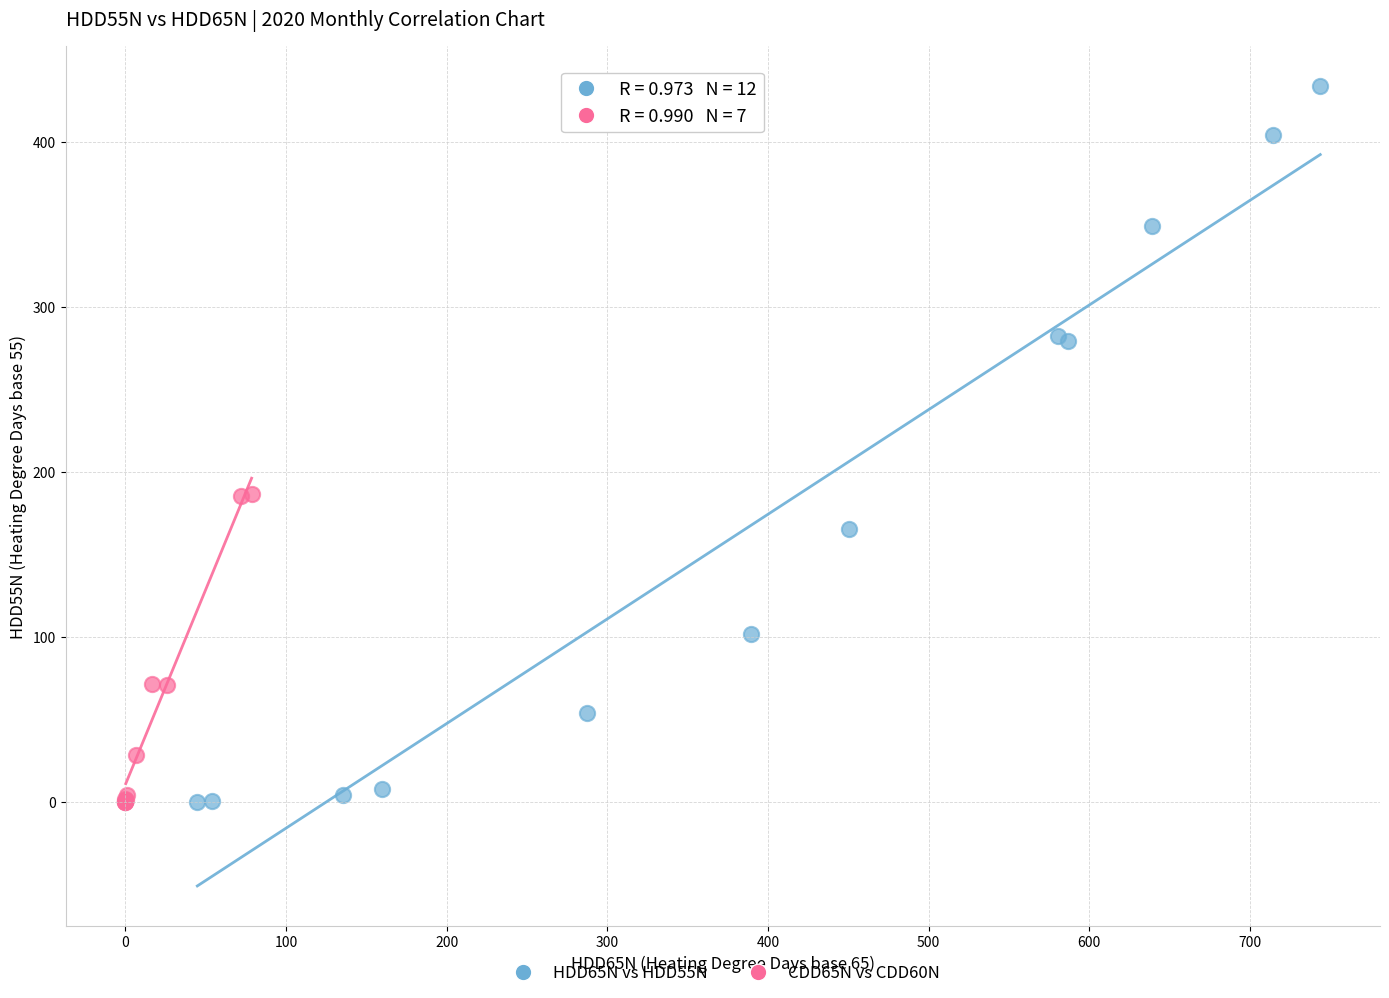

Which series has the largest Y range (max minus min)?

HDD65N vs HDD55N